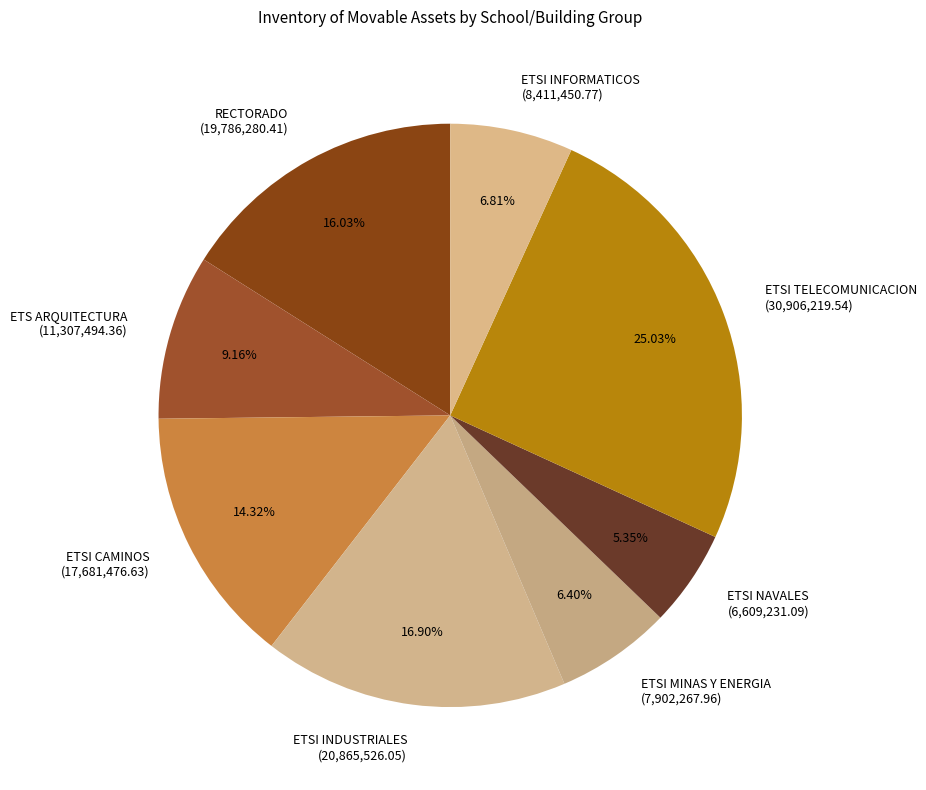

Count the number of slices in the pie.

8